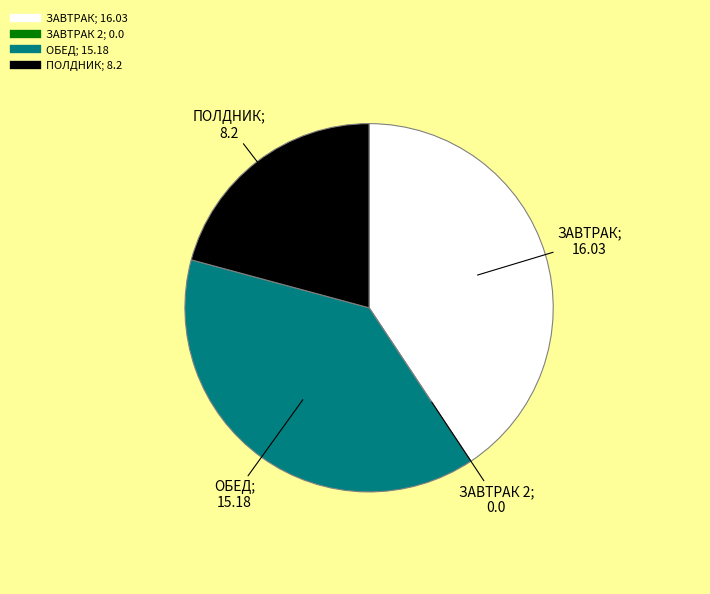

Does any single category account for the majority?

No